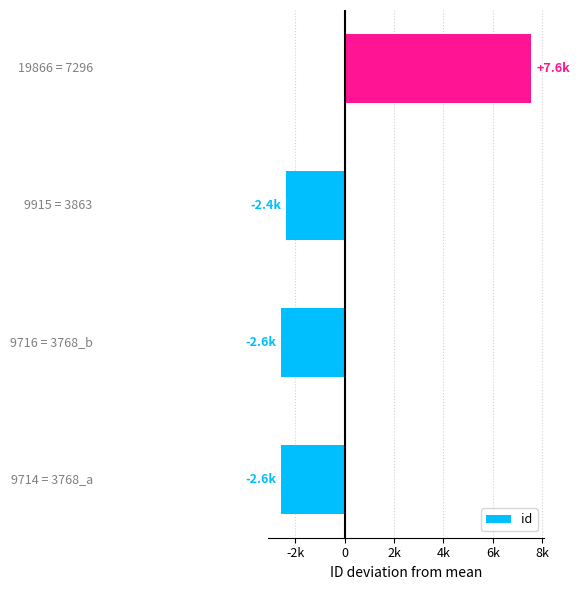

Are the bars horizontal?

Yes